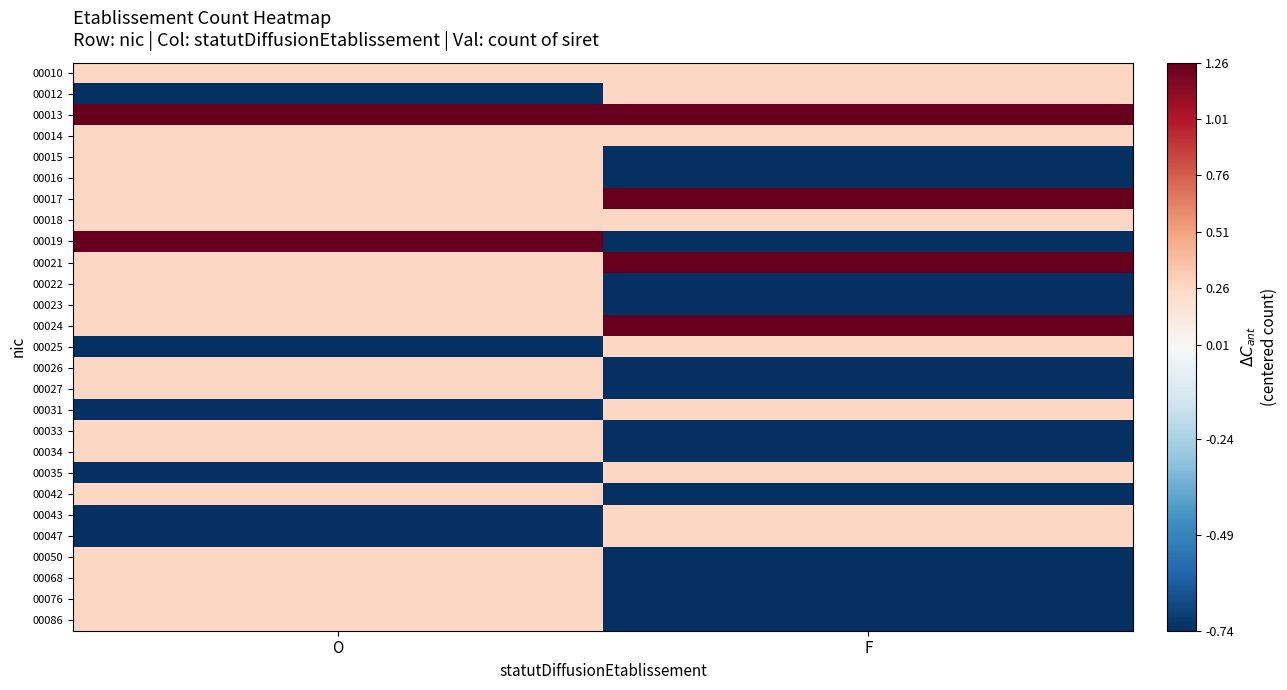

Reading left to right, transcribe all the data shown in this chart.

00010: O=0.3	F=0.3
00012: O=-0.7	F=0.3
00013: O=1.3	F=1.3
00014: O=0.3	F=0.3
00015: O=0.3	F=-0.7
00016: O=0.3	F=-0.7
00017: O=0.3	F=1.3
00018: O=0.3	F=0.3
00019: O=1.3	F=-0.7
00021: O=0.3	F=1.3
00022: O=0.3	F=-0.7
00023: O=0.3	F=-0.7
00024: O=0.3	F=1.3
00025: O=-0.7	F=0.3
00026: O=0.3	F=-0.7
00027: O=0.3	F=-0.7
00031: O=-0.7	F=0.3
00033: O=0.3	F=-0.7
00034: O=0.3	F=-0.7
00035: O=-0.7	F=0.3
00042: O=0.3	F=-0.7
00043: O=-0.7	F=0.3
00047: O=-0.7	F=0.3
00050: O=0.3	F=-0.7
00068: O=0.3	F=-0.7
00076: O=0.3	F=-0.7
00086: O=0.3	F=-0.7